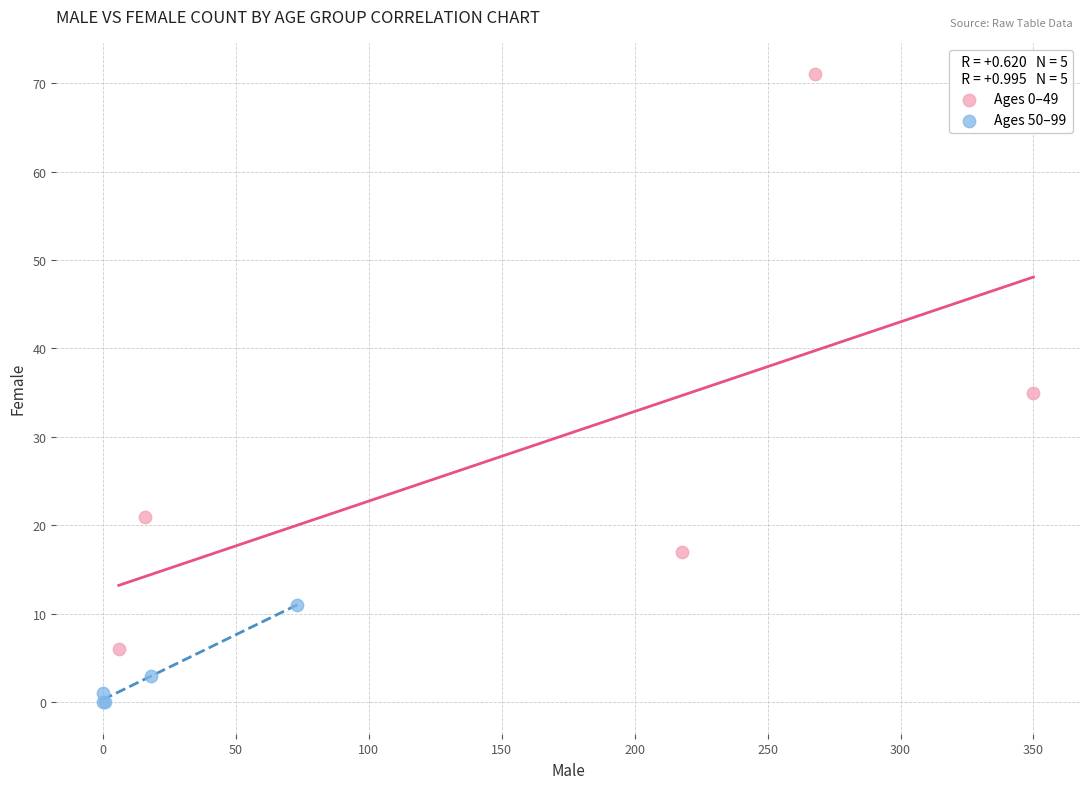

Which series has the largest Y range (max minus min)?

Ages 0–49